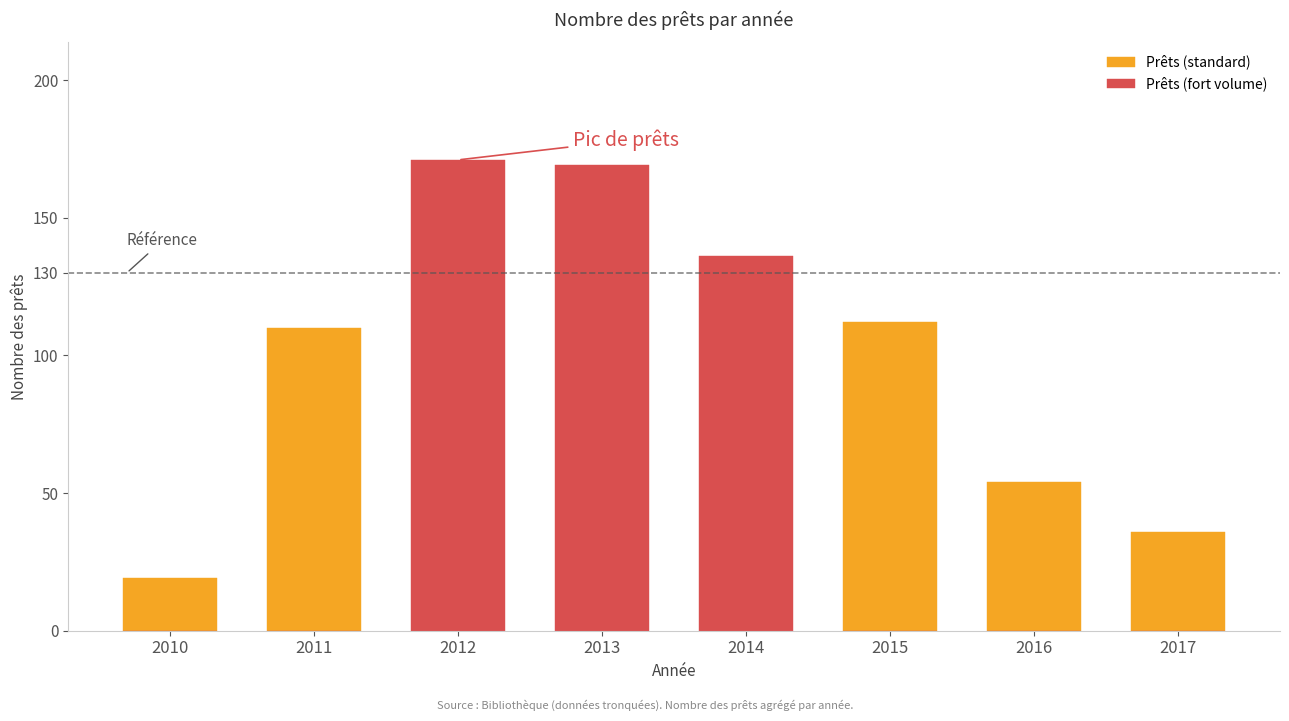

Is it true that Prêts (fort volume) equals 0 at 2010?

True